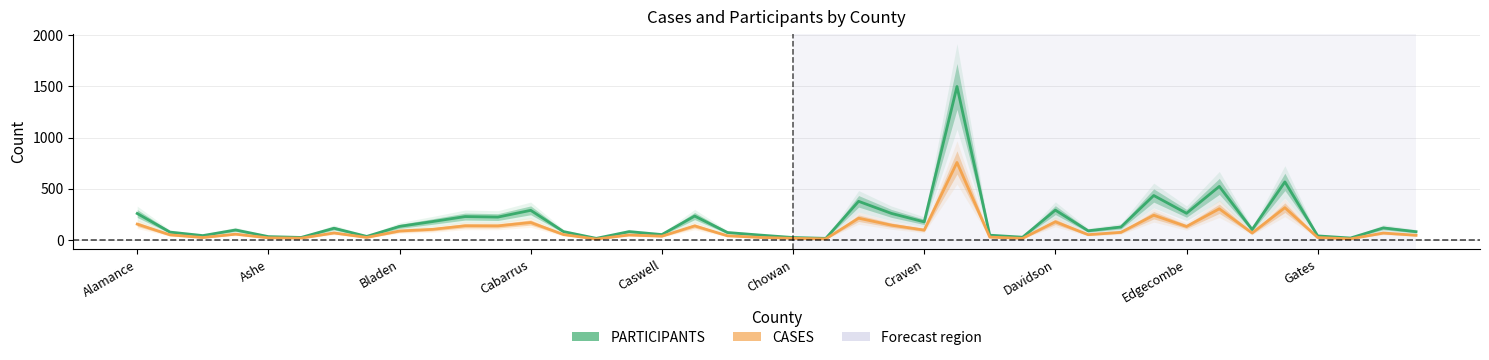

True or false: CASES and PARTICIPANTS intersect in this chart.

False